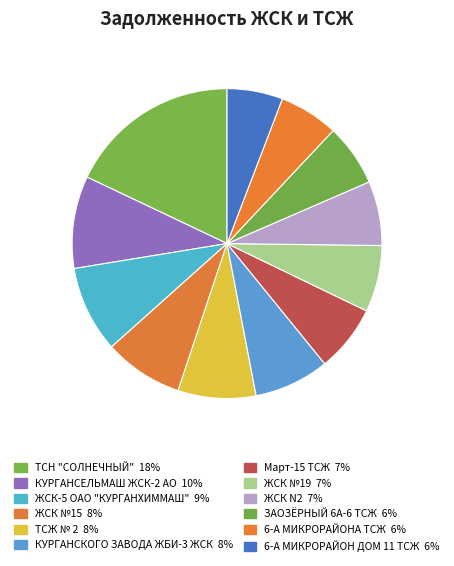

Rank the categories by value from lowest to highest.

6-А МИКРОРАЙОН ДОМ 11 ТСЖ, 6-А МИКРОРАЙОНА ТСЖ, ЗАОЗЁРНЫЙ 6А-6 ТСЖ, ЖСК N2, ЖСК №19, Март-15 ТСЖ, КУРГАНСКОГО ЗАВОДА ЖБИ-3 ЖСК, ТСЖ № 2, ЖСК №15, ЖСК-5 ОАО "КУРГАНХИММАШ", КУРГАНСЕЛЬМАШ ЖСК-2 АО, ТСН "СОЛНЕЧНЫЙ"